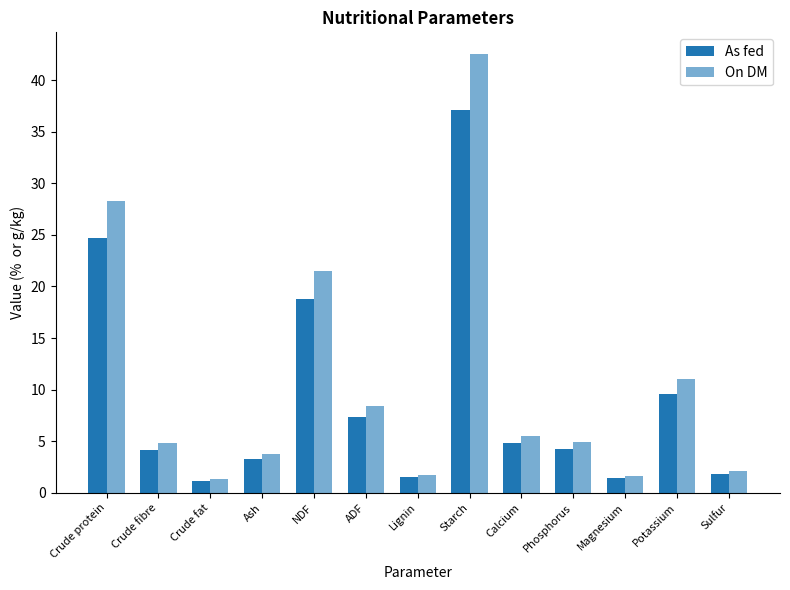

Are the bars grouped side by side (vs. stacked)?

Yes